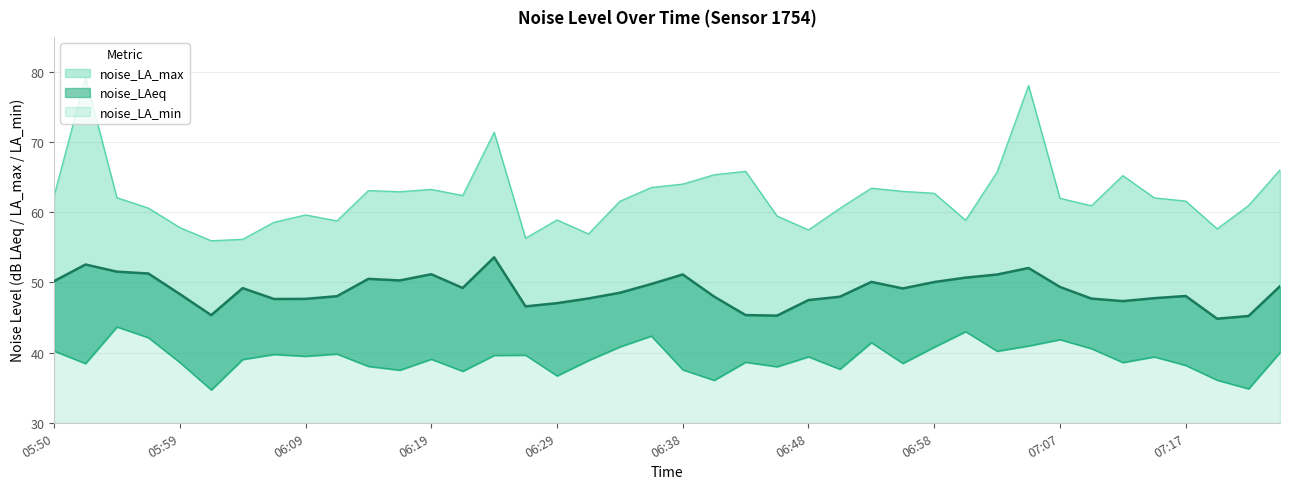

Does the chart display data point markers on the line(s)?

No